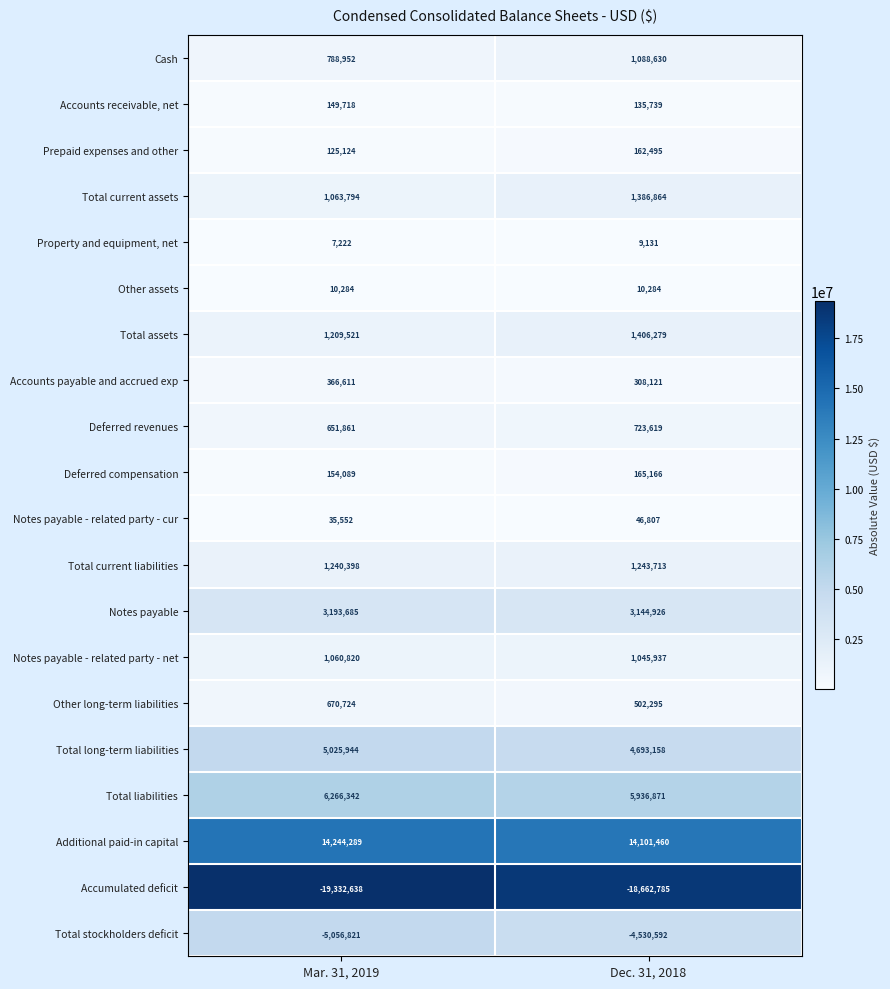

Between Mar. 31, 2019 and Dec. 31, 2018, which series saw the biggest shift?

Accumulated deficit